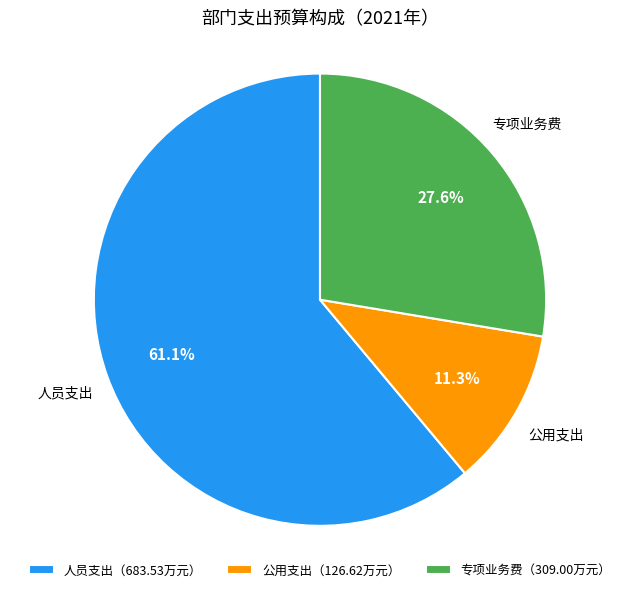

Is it true that 专项业务费 is 28% of the pie?

True